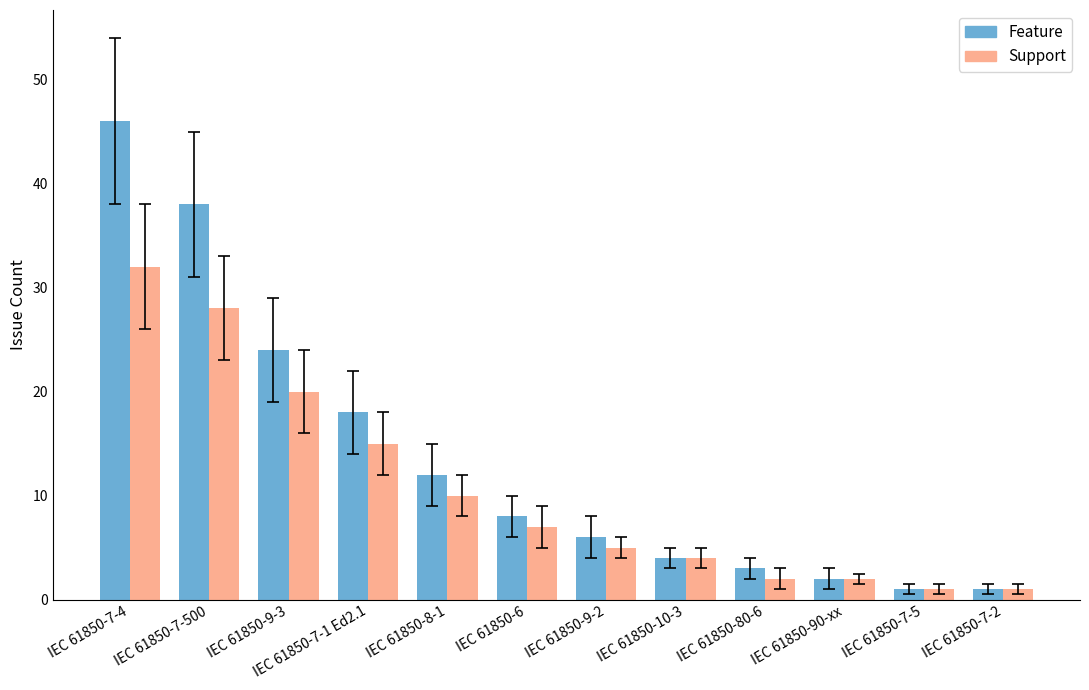

List the series in order of their overall mean, highest first.

Feature, Support